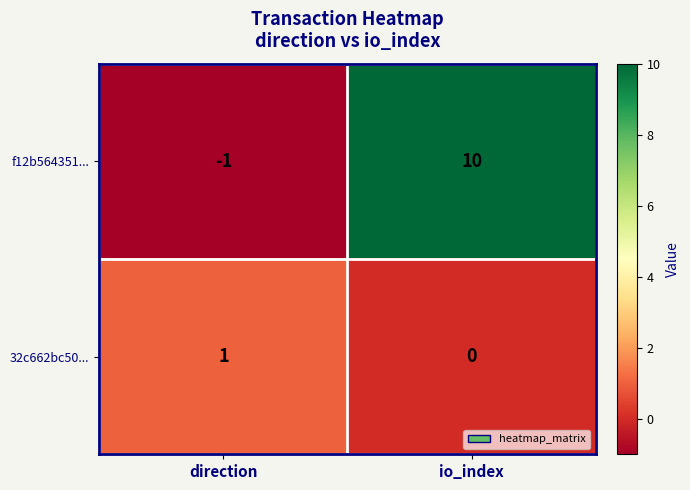

Which series has the widest spread of values?

f12b564351...